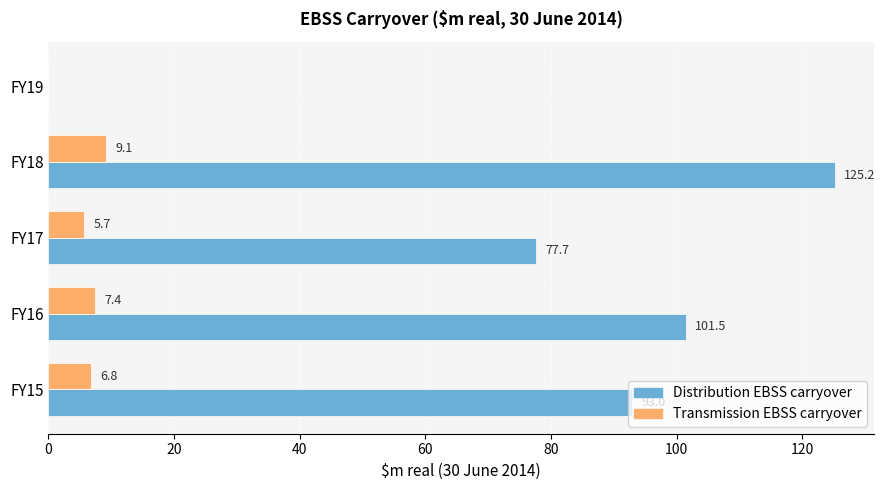

What is the approximate value of Transmission EBSS carryover at FY16?

7.4